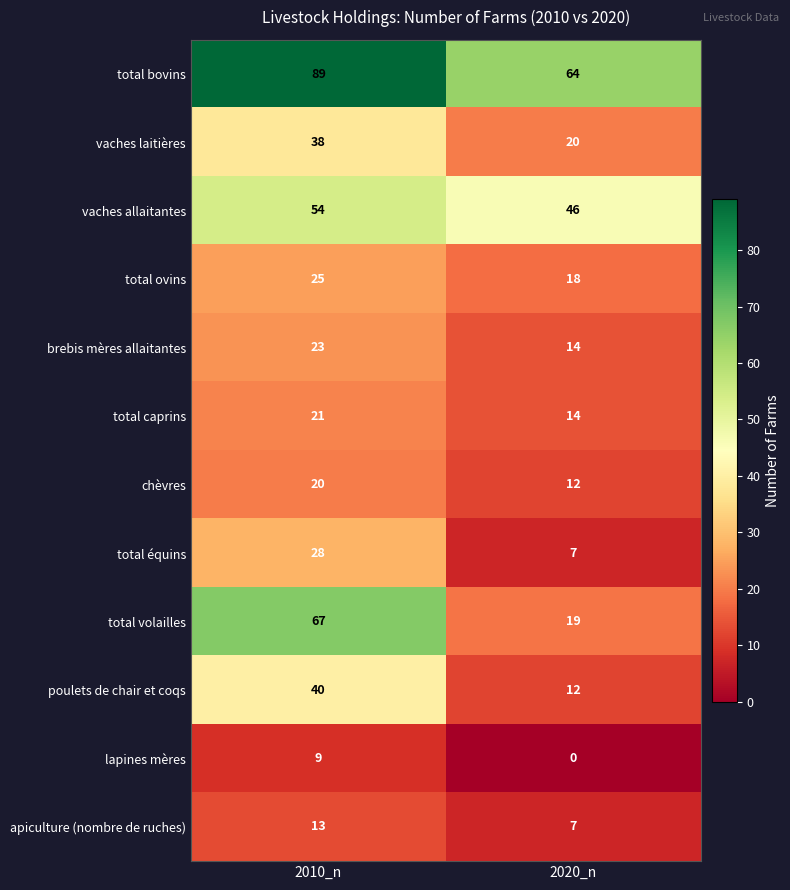

Reading right to left, what are all the values shown in this chart?

total bovins: 2020_n=64	2010_n=89
vaches laitières: 2020_n=20	2010_n=38
vaches allaitantes: 2020_n=46	2010_n=54
total ovins: 2020_n=18	2010_n=25
brebis mères allaitantes: 2020_n=14	2010_n=23
total caprins: 2020_n=14	2010_n=21
chèvres: 2020_n=12	2010_n=20
total équins: 2020_n=7	2010_n=28
total volailles: 2020_n=19	2010_n=67
poulets de chair et coqs: 2020_n=12	2010_n=40
lapines mères: 2020_n=0	2010_n=9
apiculture (nombre de ruches): 2020_n=7	2010_n=13